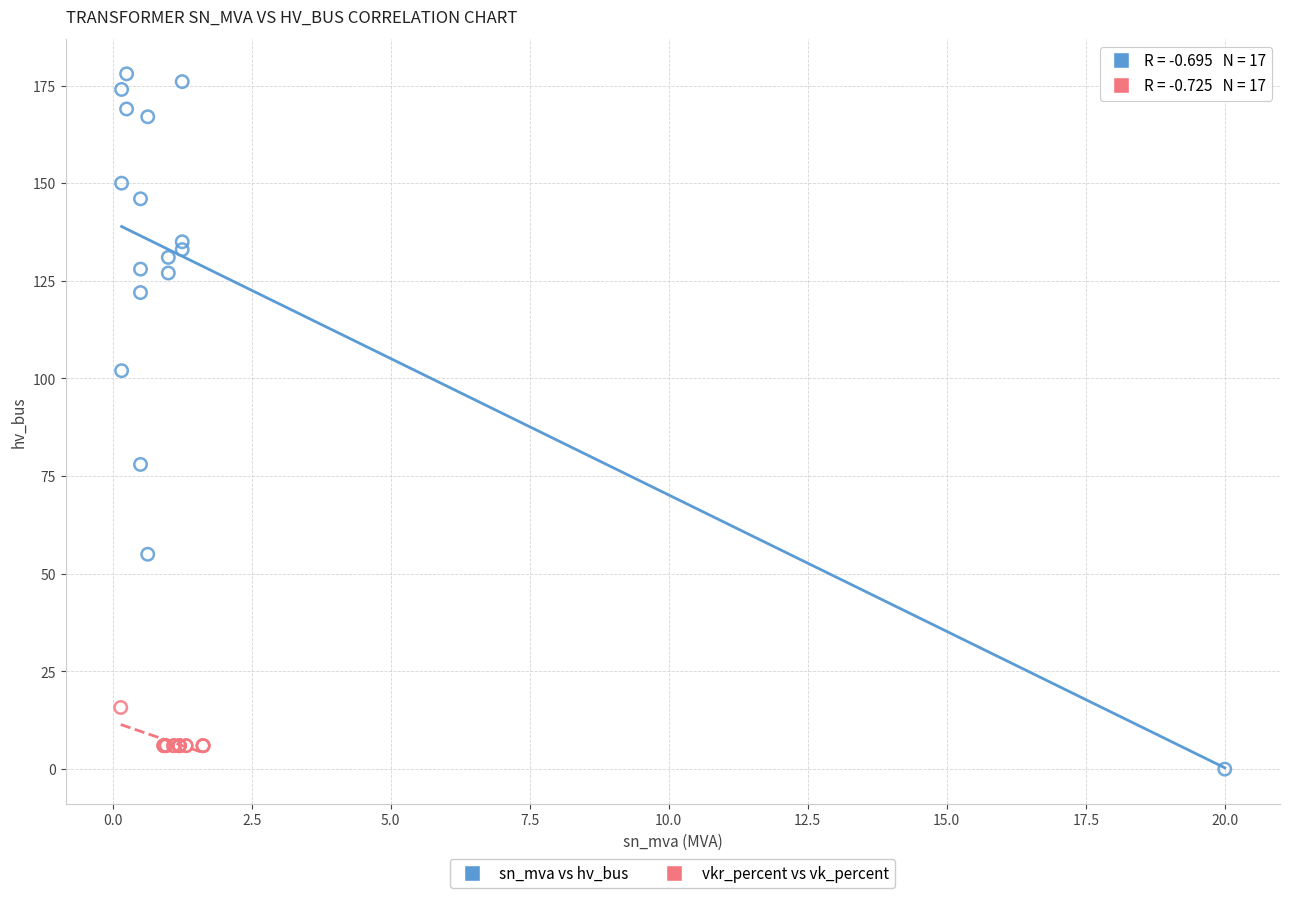

What are all the series names shown in the legend?

sn_mva vs hv_bus, vkr_percent vs vk_percent